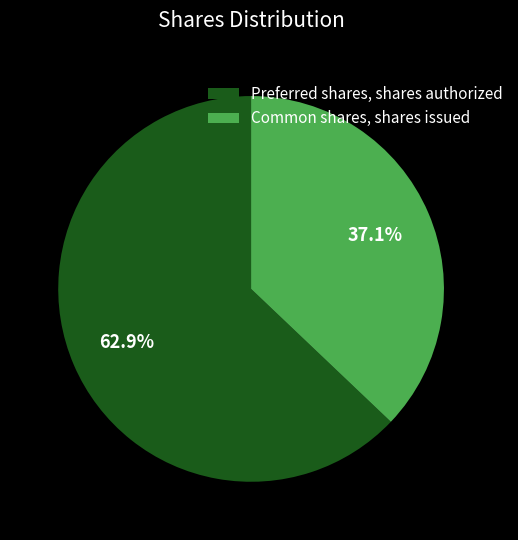

How many slices are in this pie chart?

2